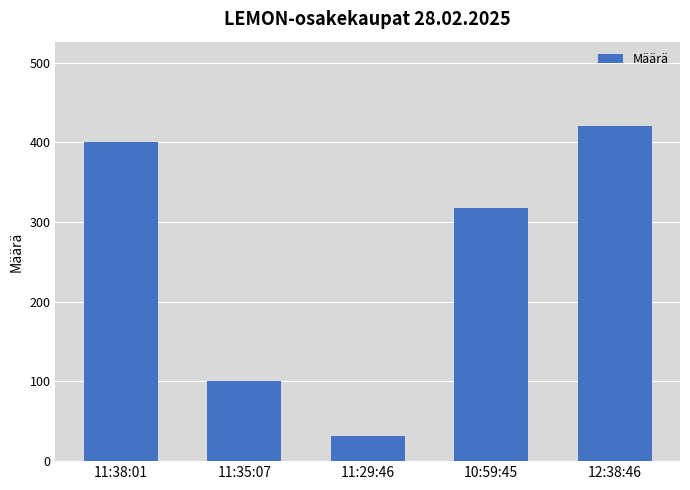

Rank the categories by value from lowest to highest.

11:29:46, 11:35:07, 10:59:45, 11:38:01, 12:38:46